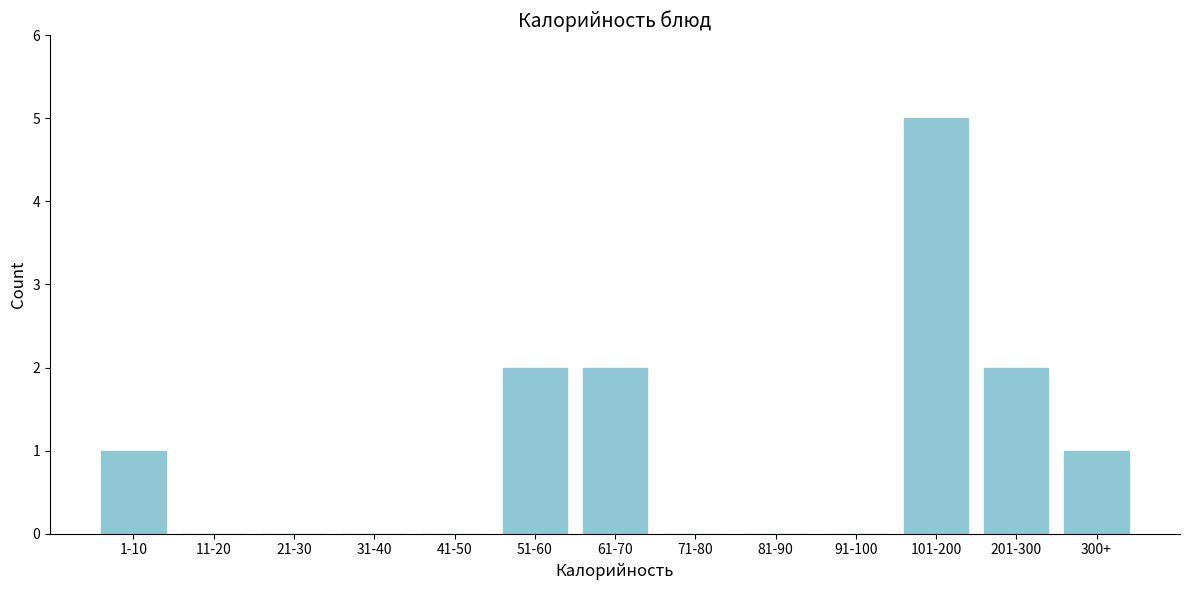

Reading left to right, list all the values displayed in this chart.

1-10=1	11-20=0	21-30=0	31-40=0	41-50=0	51-60=2	61-70=2	71-80=0	81-90=0	91-100=0	101-200=5	201-300=2	300+=1